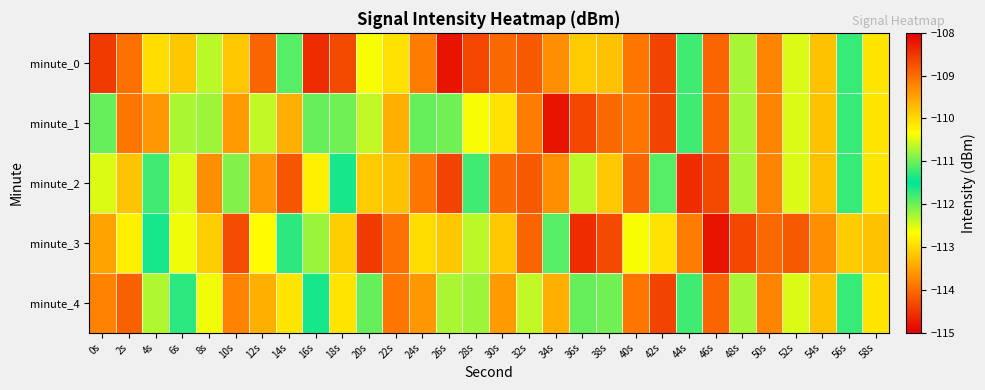

Reading left to right, transcribe all the data shown in this chart.

minute_0: 0s=-114.5	2s=-114.0	4s=-113.0	6s=-113.2	8s=-112.4	10s=-109.8	12s=-114.1	14s=-111.9	16s=-114.6	18s=-108.7	20s=-112.6	22s=-112.9	24s=-113.8	26s=-114.8	28s=-114.3	30s=-114.0	32s=-114.2	34s=-113.7	36s=-113.1	38s=-113.2	40s=-113.9	42s=-114.4	44s=-111.8	46s=-108.9	48s=-112.3	50s=-113.8	52s=-112.5	54s=-113.2	56s=-111.7	58s=-112.9
minute_1: 0s=-111.0	2s=-113.9	4s=-113.6	6s=-112.3	8s=-110.8	10s=-113.6	12s=-112.4	14s=-113.4	16s=-112.0	18s=-112.0	20s=-112.4	22s=-113.4	24s=-112.0	26s=-112.0	28s=-112.6	30s=-112.9	32s=-113.8	34s=-114.8	36s=-114.3	38s=-114.0	40s=-113.9	42s=-114.4	44s=-111.8	46s=-108.9	48s=-112.3	50s=-113.8	52s=-112.5	54s=-113.2	56s=-111.7	58s=-112.9
minute_2: 0s=-112.5	2s=-113.2	4s=-111.8	6s=-110.5	8s=-109.3	10s=-112.1	12s=-113.6	14s=-114.2	16s=-112.8	18s=-111.4	20s=-113.1	22s=-113.2	24s=-113.9	26s=-114.4	28s=-111.8	30s=-114.0	32s=-114.2	34s=-113.7	36s=-112.4	38s=-109.8	40s=-114.1	42s=-111.9	44s=-114.6	46s=-108.7	48s=-112.3	50s=-113.8	52s=-112.5	54s=-113.2	56s=-111.7	58s=-112.9
minute_3: 0s=-109.5	2s=-110.2	4s=-111.4	6s=-112.6	8s=-113.1	10s=-114.3	12s=-112.7	14s=-111.3	16s=-110.8	18s=-109.9	20s=-114.5	22s=-114.0	24s=-113.0	26s=-113.2	28s=-112.4	30s=-109.8	32s=-114.1	34s=-111.9	36s=-114.6	38s=-108.7	40s=-112.6	42s=-112.9	44s=-113.8	46s=-114.8	48s=-114.3	50s=-114.0	52s=-114.2	54s=-113.7	56s=-113.1	58s=-113.2
minute_4: 0s=-113.8	2s=-114.1	4s=-112.3	6s=-111.7	8s=-110.4	10s=-109.2	12s=-113.4	14s=-112.9	16s=-111.6	18s=-110.1	20s=-111.0	22s=-113.9	24s=-113.6	26s=-112.3	28s=-110.8	30s=-113.6	32s=-112.4	34s=-113.4	36s=-112.0	38s=-112.0	40s=-113.9	42s=-114.4	44s=-111.8	46s=-108.9	48s=-112.3	50s=-113.8	52s=-112.5	54s=-113.2	56s=-111.7	58s=-112.9